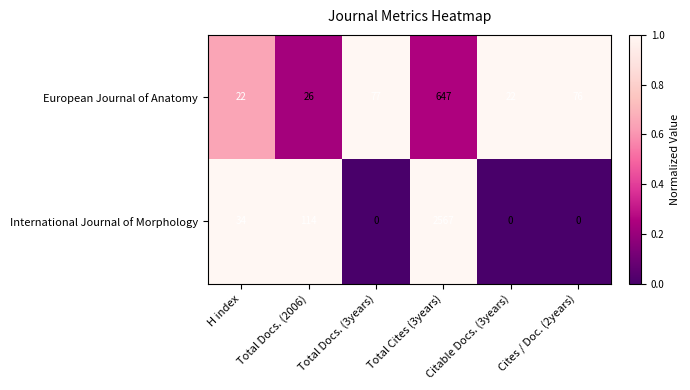

Count the number of data series in this chart.

2